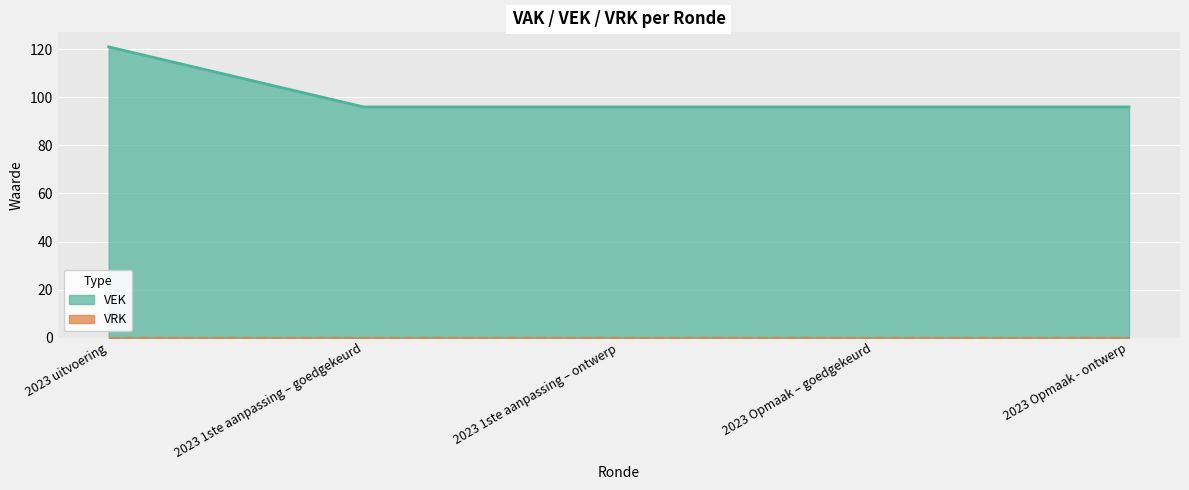

What is the label of the 1st point from the left?

2023 uitvoering